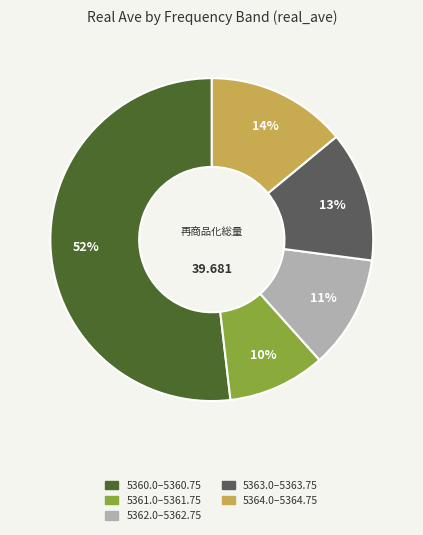

Does any single category account for the majority?

Yes